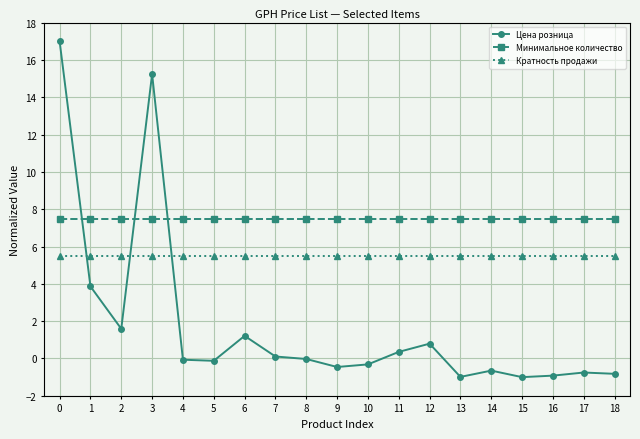

True or false: Цена розница and Минимальное количество cross at least once.

True